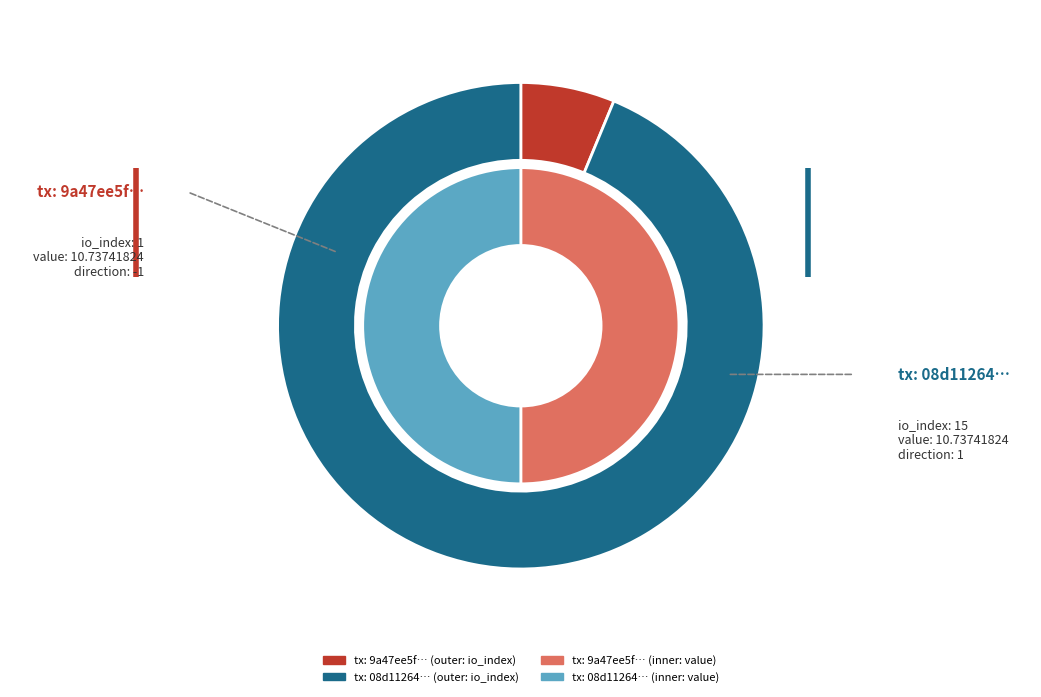

What is the smallest slice in the pie chart?

io_index